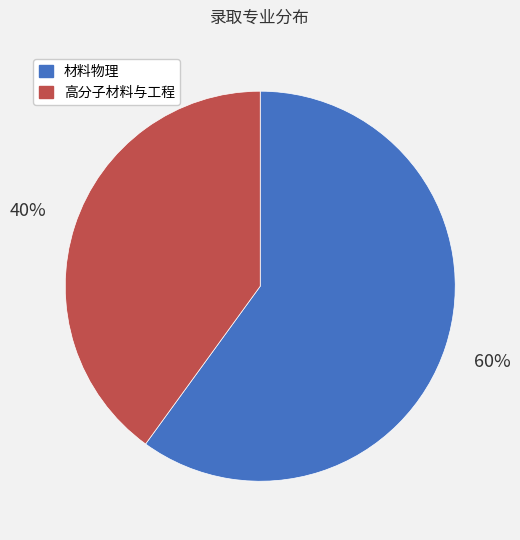

Is the sum of 高分子材料与工程 and 材料物理 greater than half?

Yes